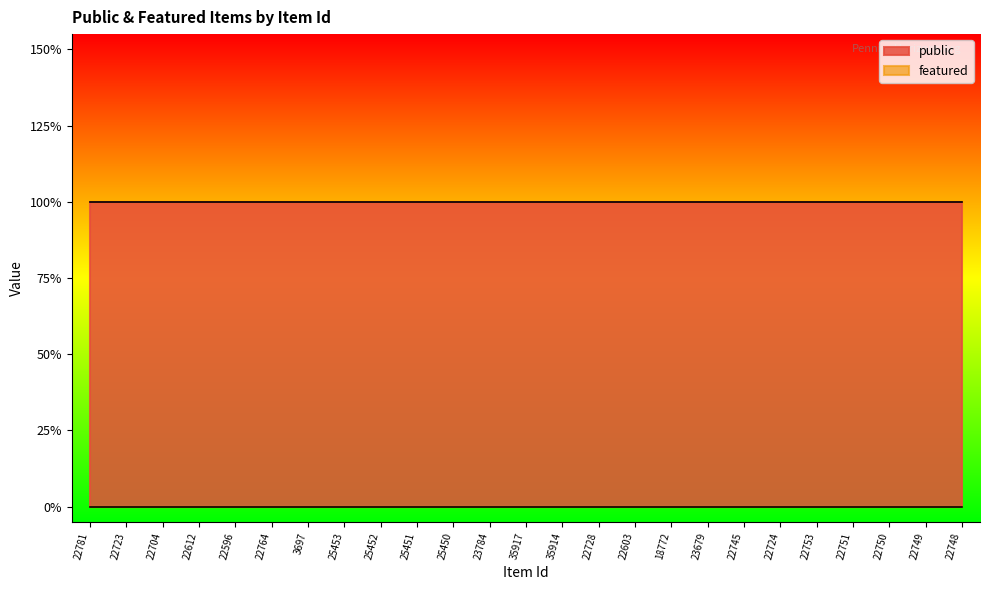

What is the label of the 1st point from the left?

22781